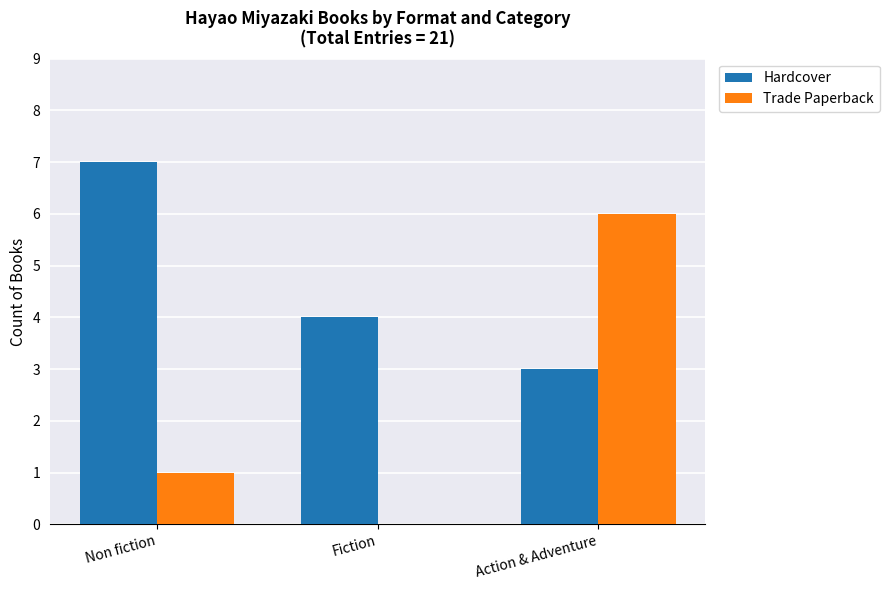

What is the total value across all series at Non fiction?

8